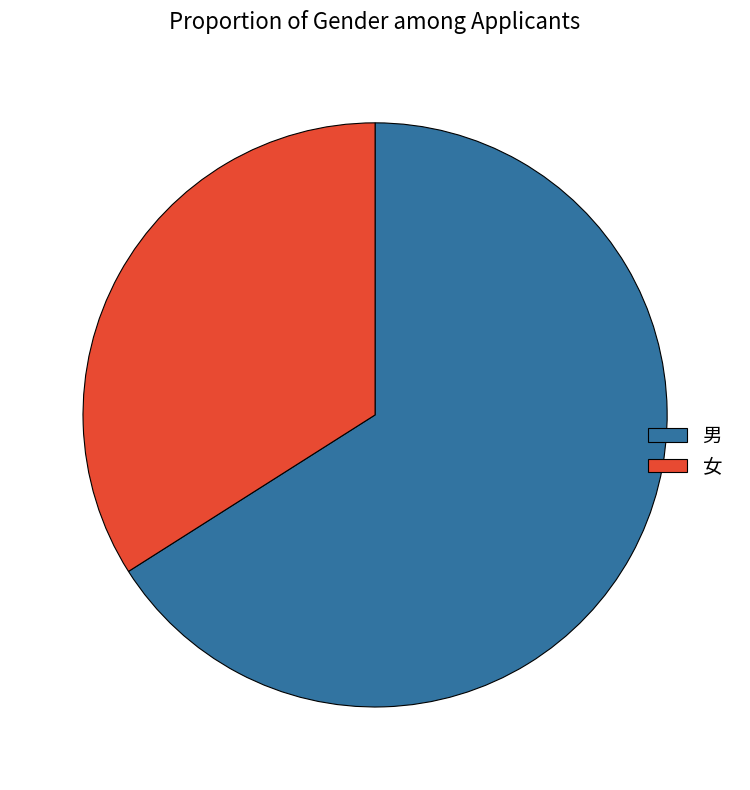

Which category has the biggest portion of the pie?

男